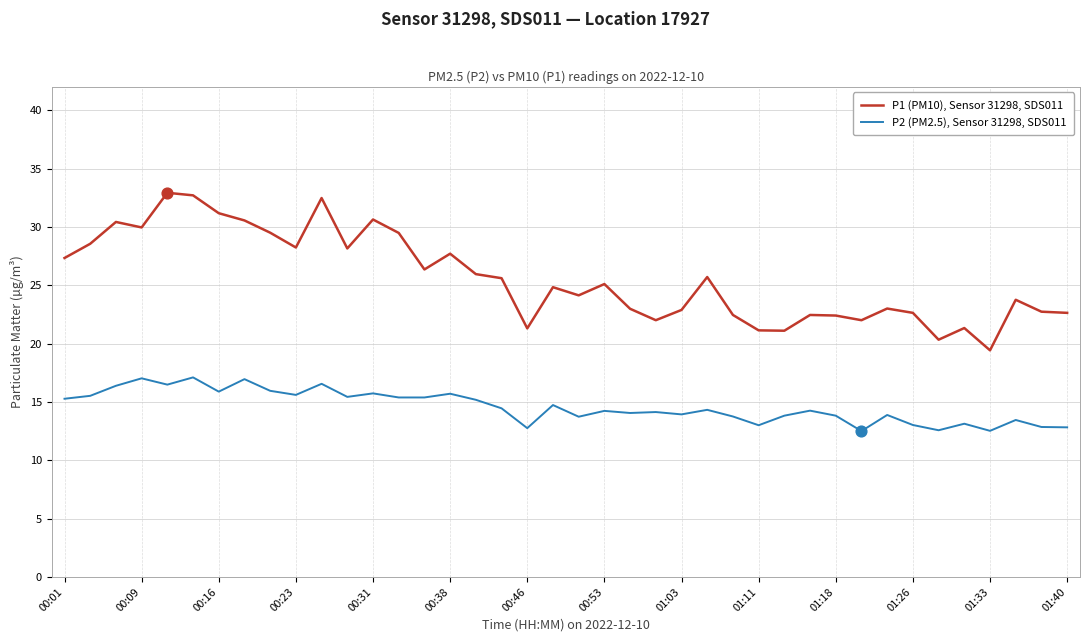

Which series has the largest total across all categories?

P1 (PM10), Sensor 31298, SDS011